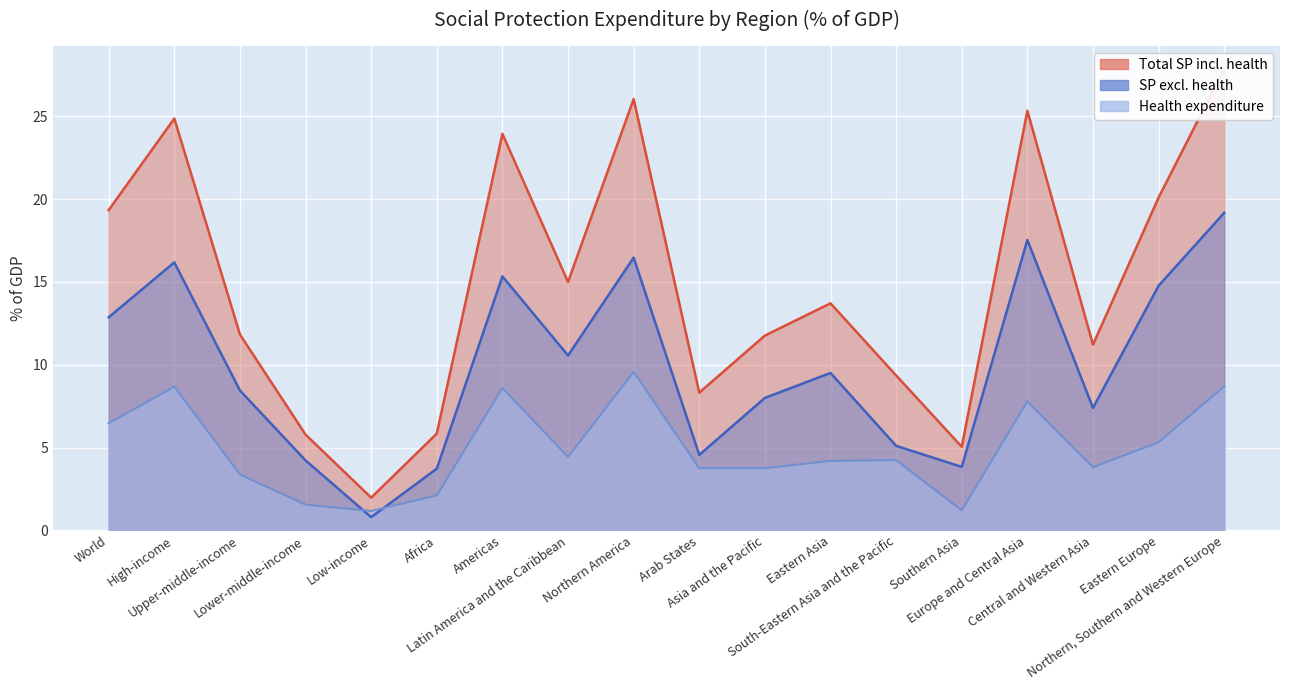

Read the SP excl. health value at Latin America and the Caribbean.

10.6